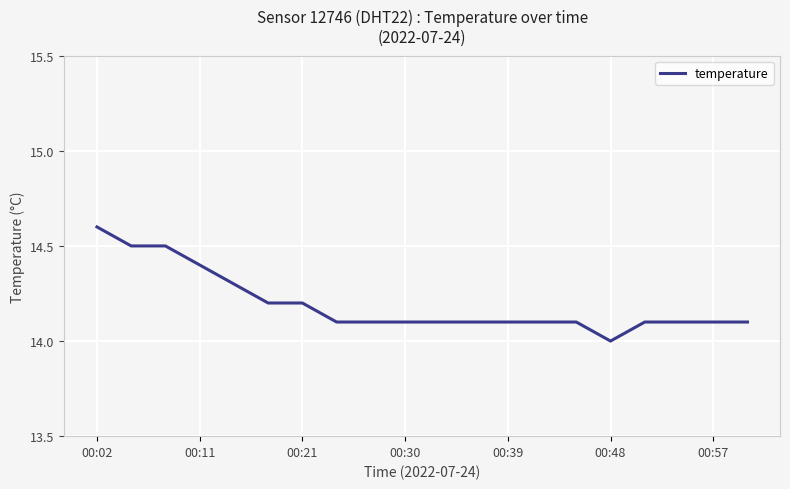

Reading left to right, list all the values displayed in this chart.

14.6	14.5	14.5	14.4	14.3	14.2	14.2	14.1	14.1	14.1	14.1	14.1	14.1	14.1	14.1	14.0	14.1	14.1	14.1	14.1